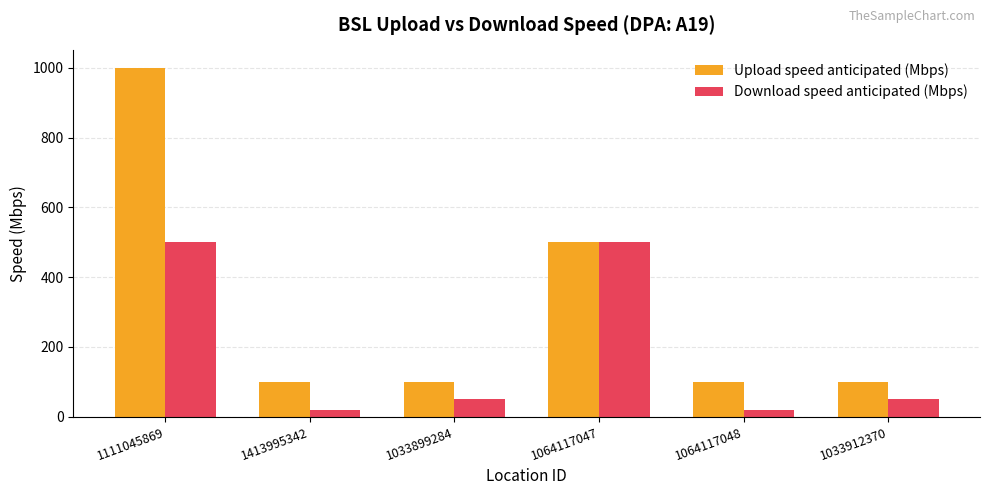

What value does the Download speed anticipated (Mbps) series have at 1413995342?

20